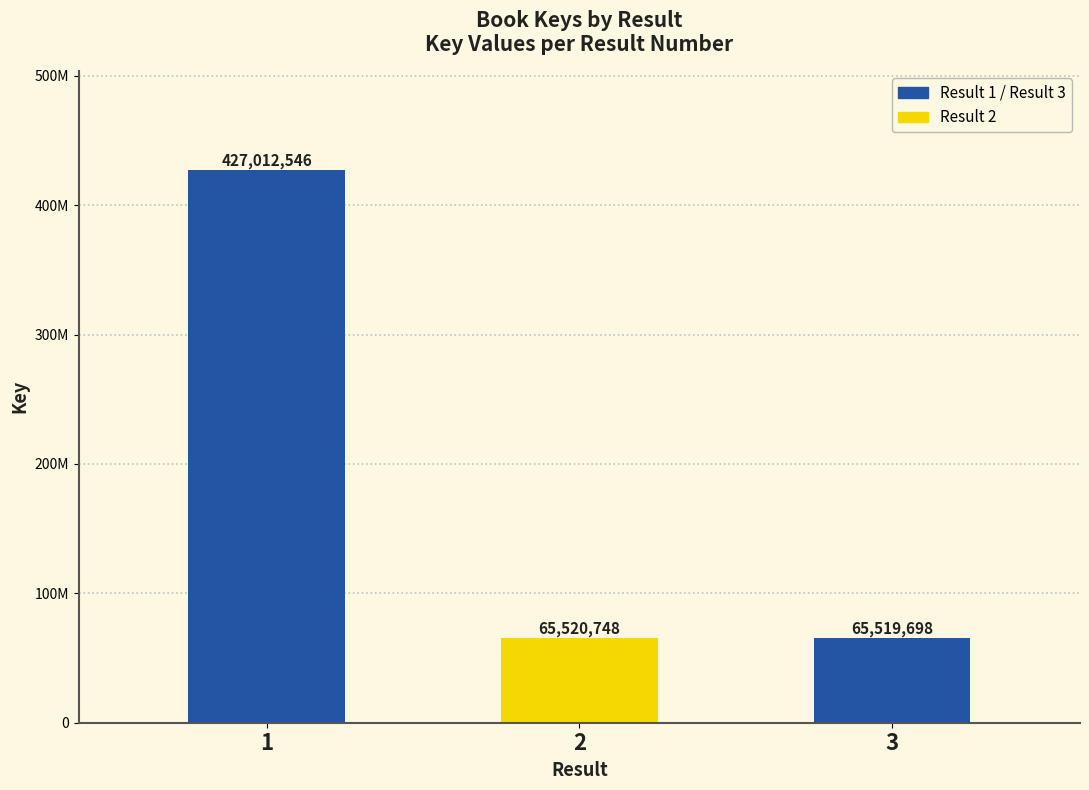

List the labels in order of value, smallest first.

3, 2, 1